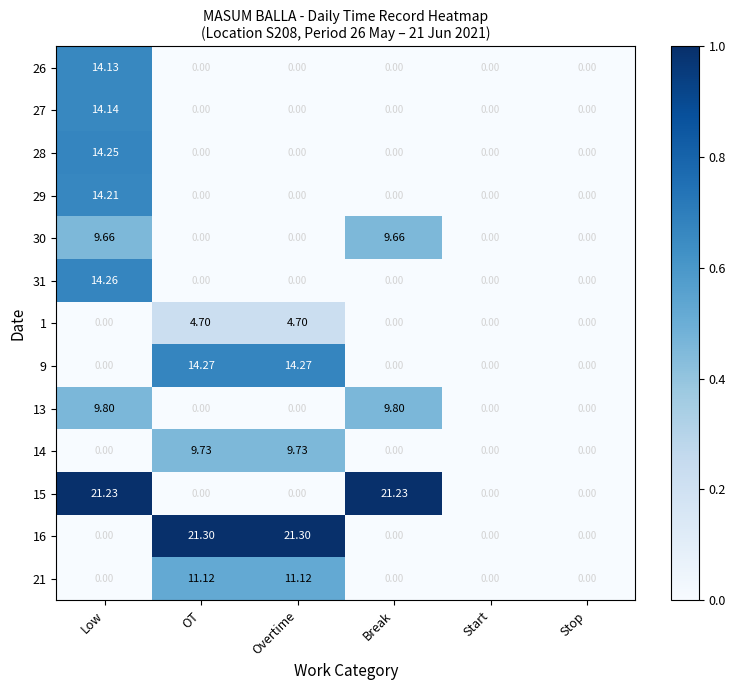

At which category is the sum across all series the highest?

Low